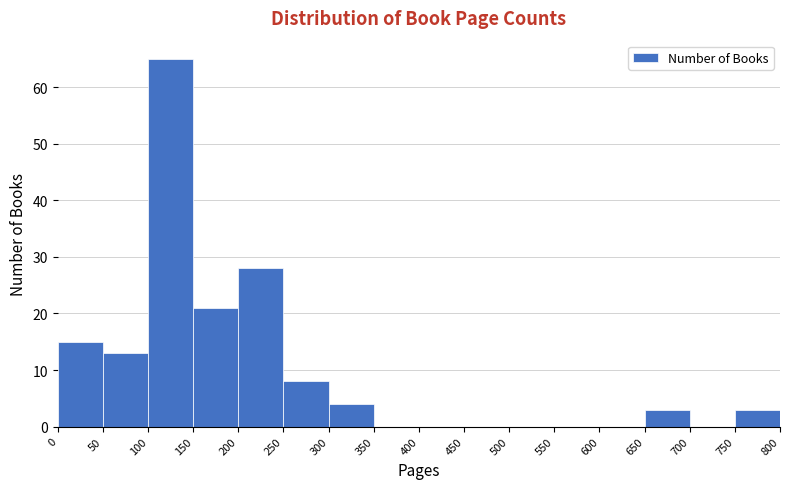

How tall is the bar that spans 50 to 100 on the x-axis? The values are not printed on the chart, so give them approximately, as read against the axis.

13